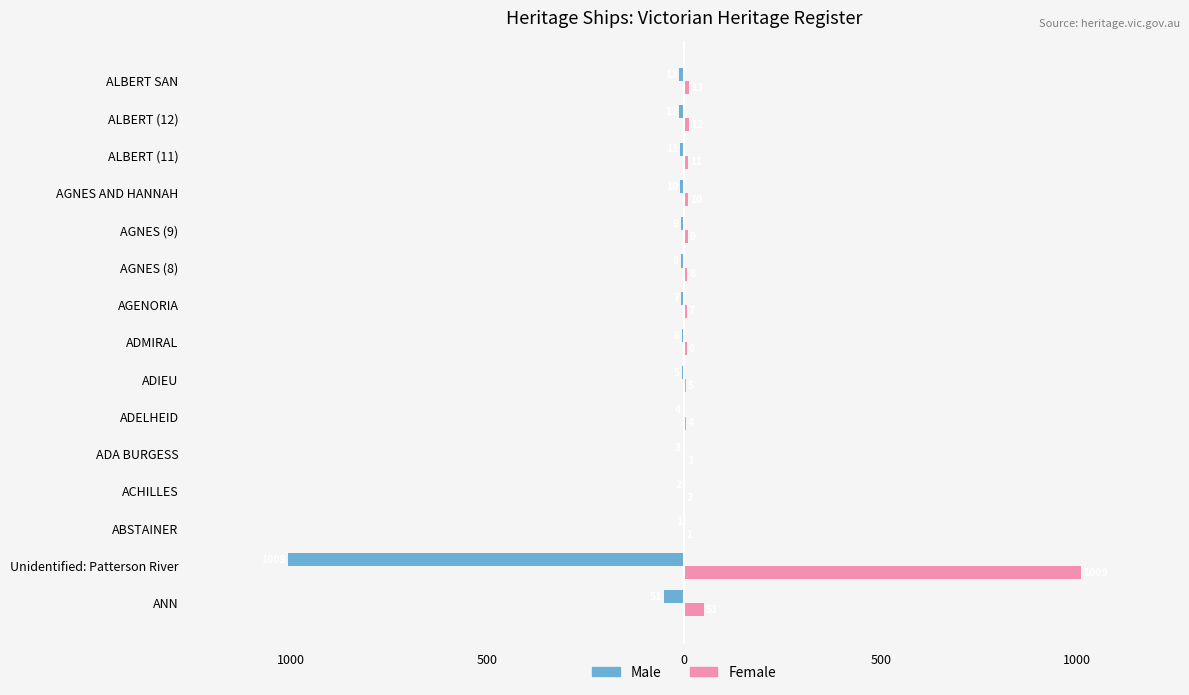

What is the maximum value shown in the chart?

1009